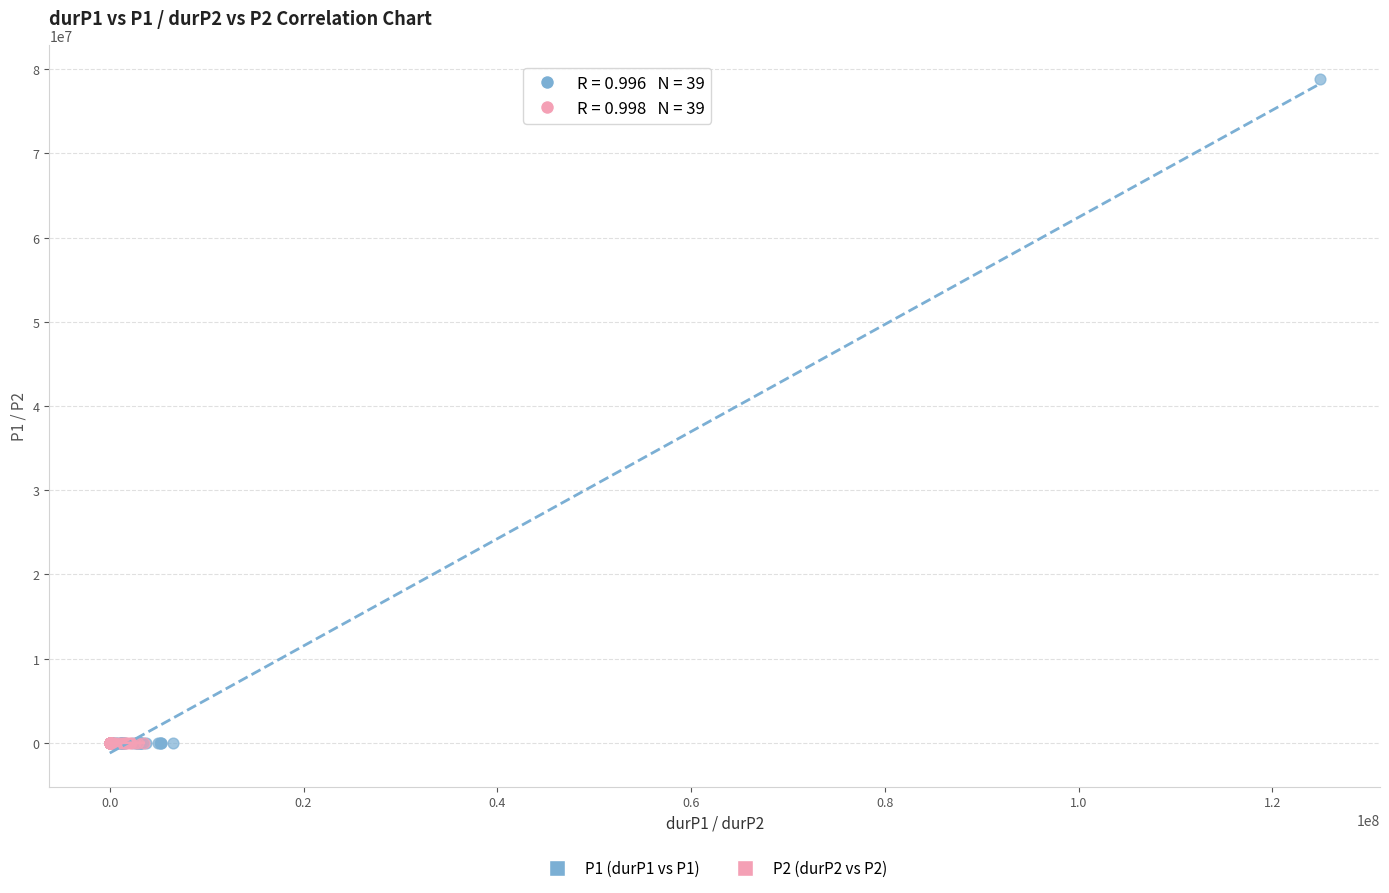

Which series has the largest Y range (max minus min)?

P1 (durP1 vs P1)